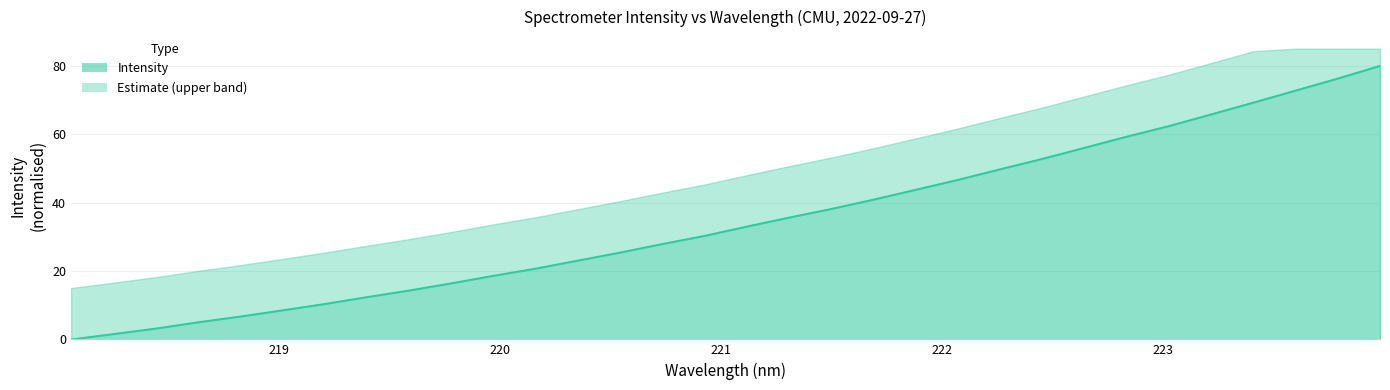

What is the average value?

34.6